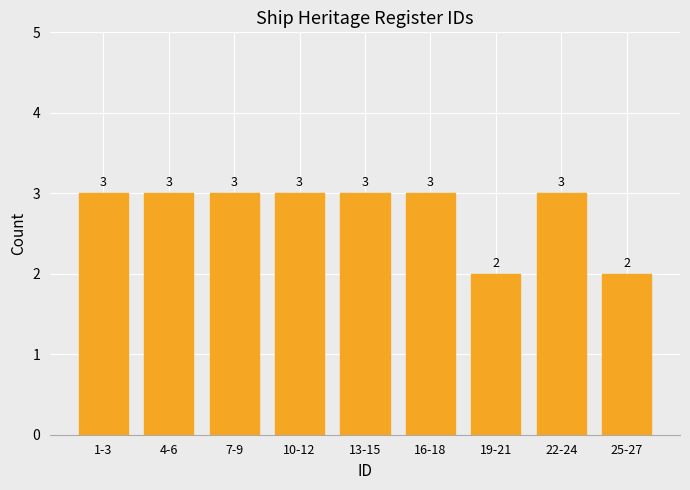

Reading left to right, what are all the values shown in this chart?

3	3	3	3	3	3	2	3	2